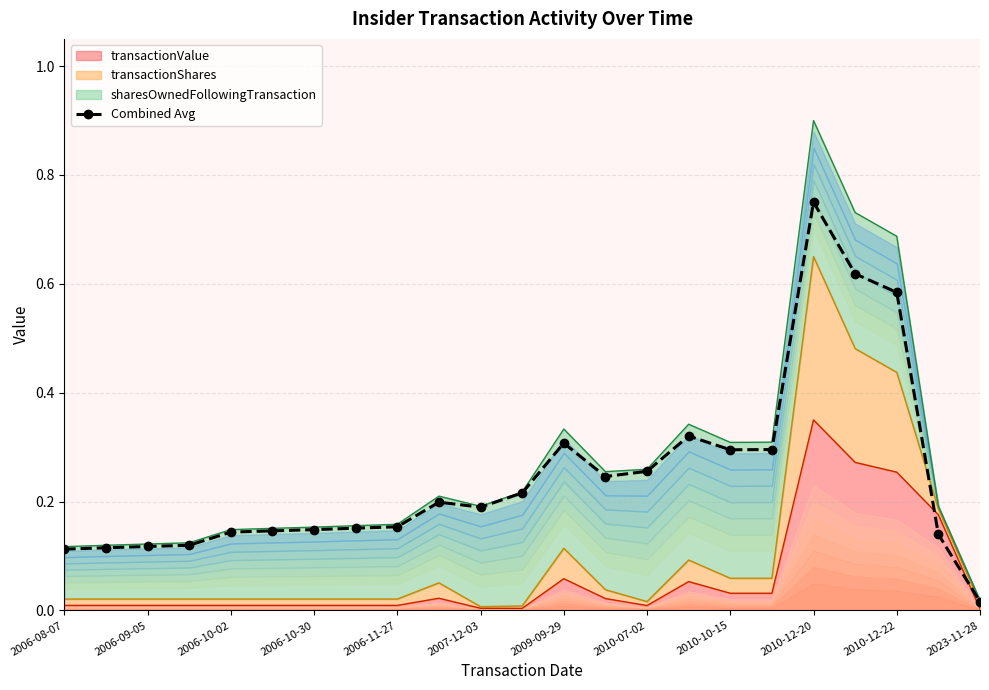

How many interior local peaks (higher than both neighbors) does the data have?

4